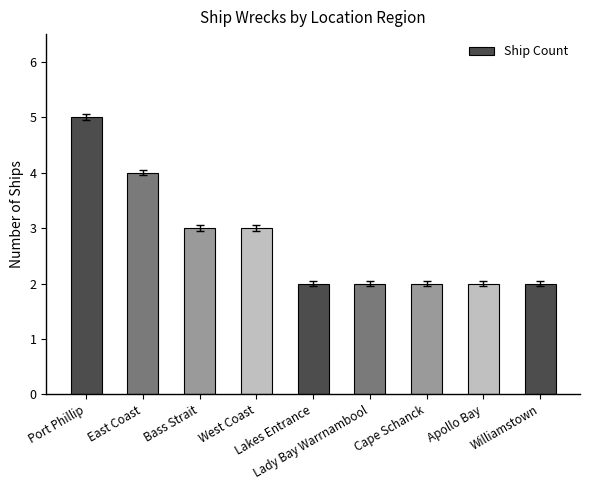

Is it true that the value at Lakes Entrance is 1?

False